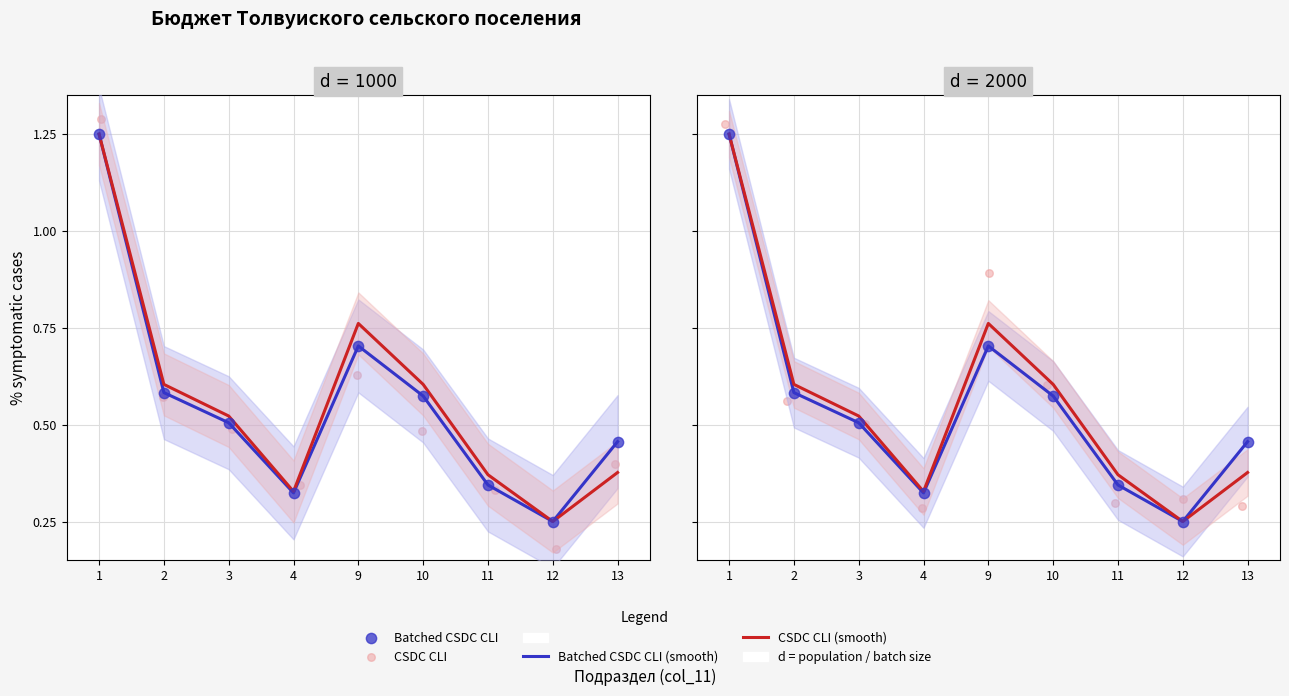

Which series contains the highest Y value?

CSDC CLI